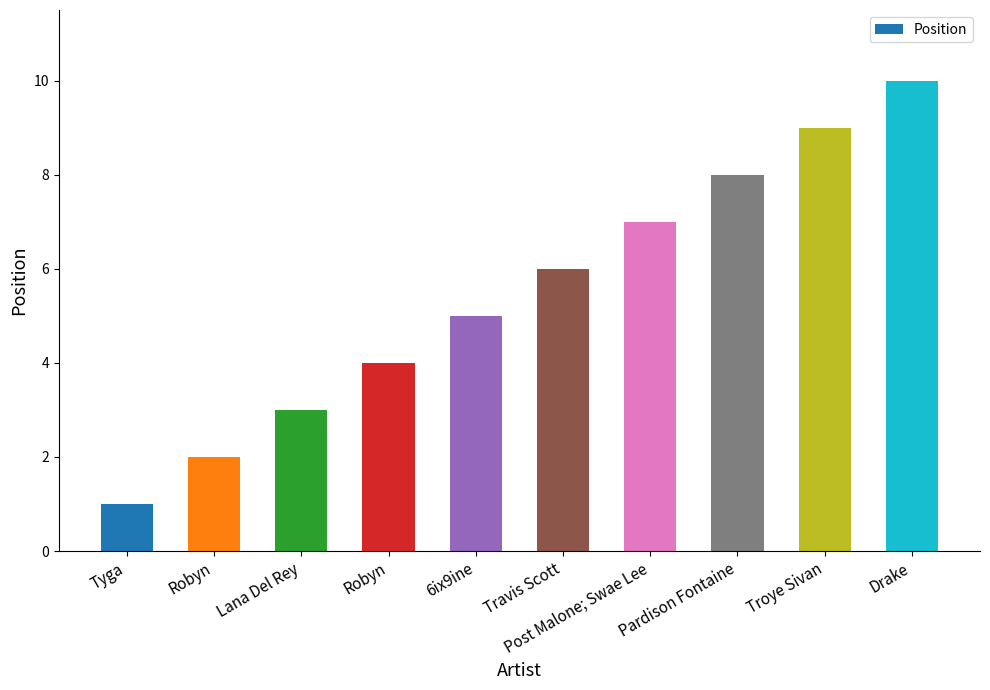

How many values are below 6?

5